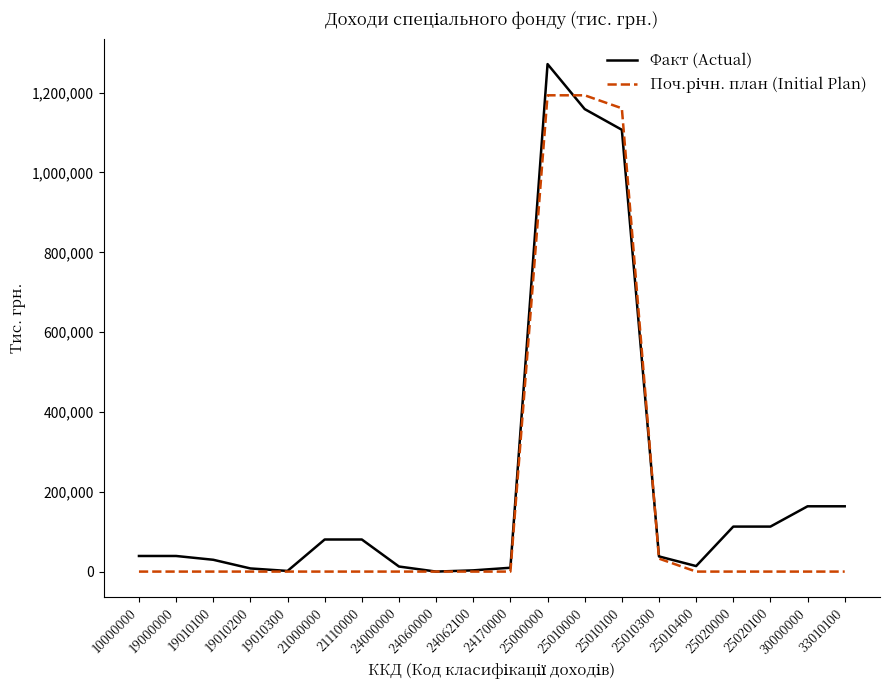

At which category does the chart reach its peak across all series?

25000000